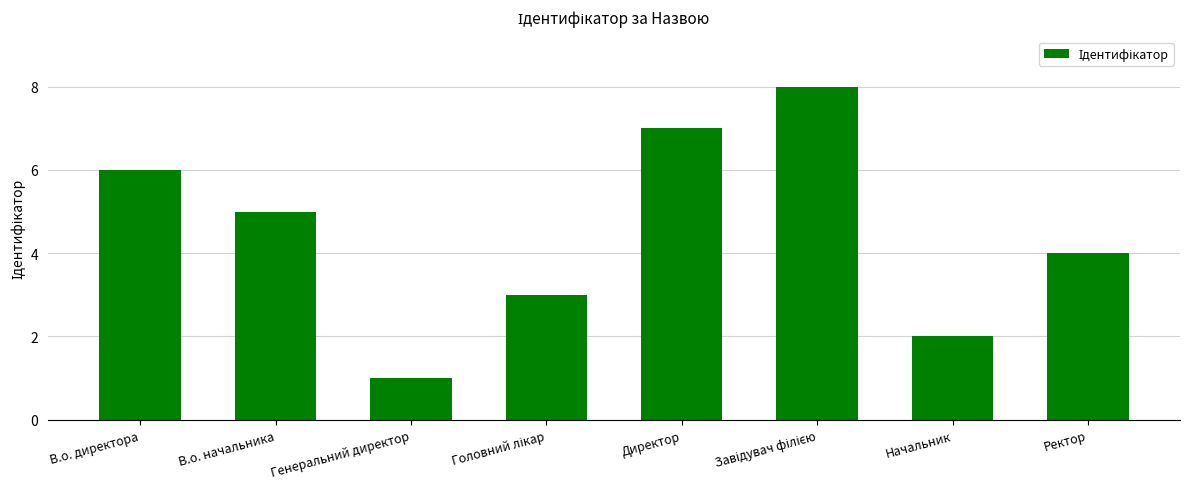

Reading left to right, extract all data points from this chart.

6	5	1	3	7	8	2	4